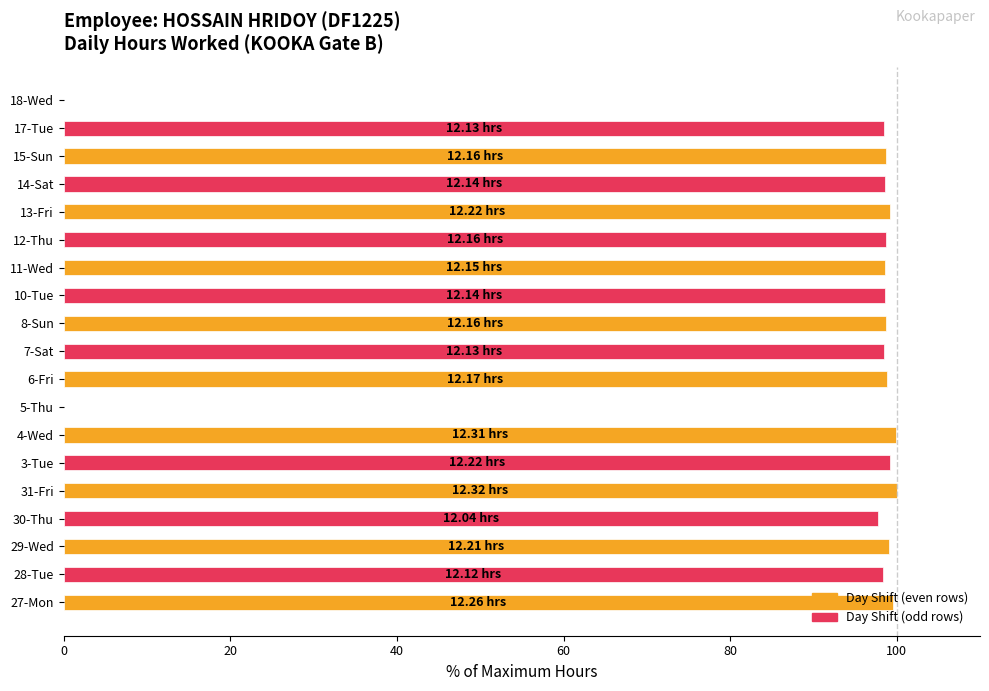

Approximately how many times larger is the value at 17-Tue compared to 10-Tue?

1.0